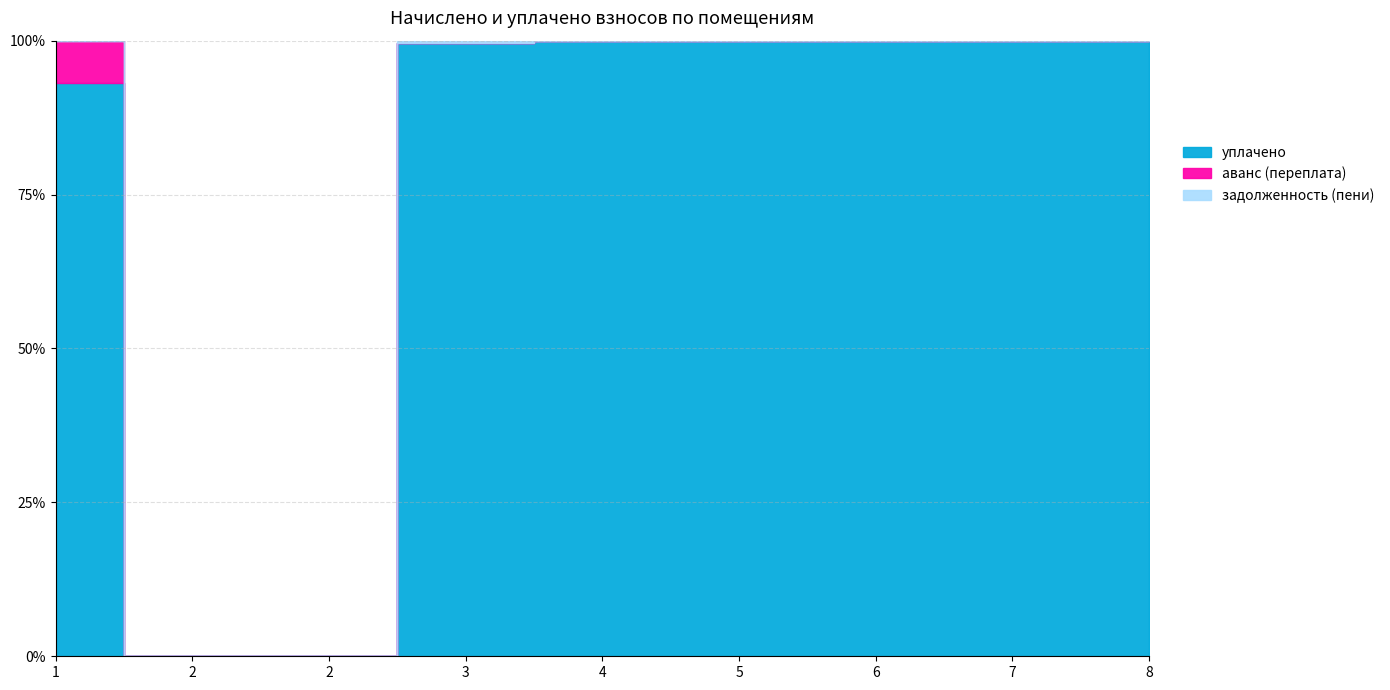

What are all the series names shown in the legend?

уплачено, аванс (переплата), задолженность (пени)